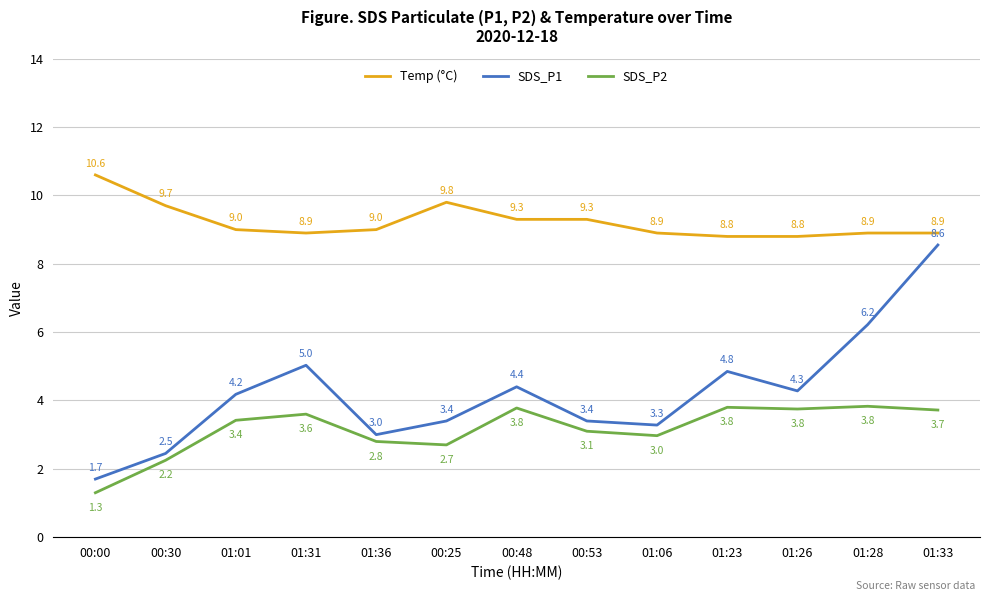

Between 00:25 and 01:23, which series saw the biggest shift?

SDS_P1